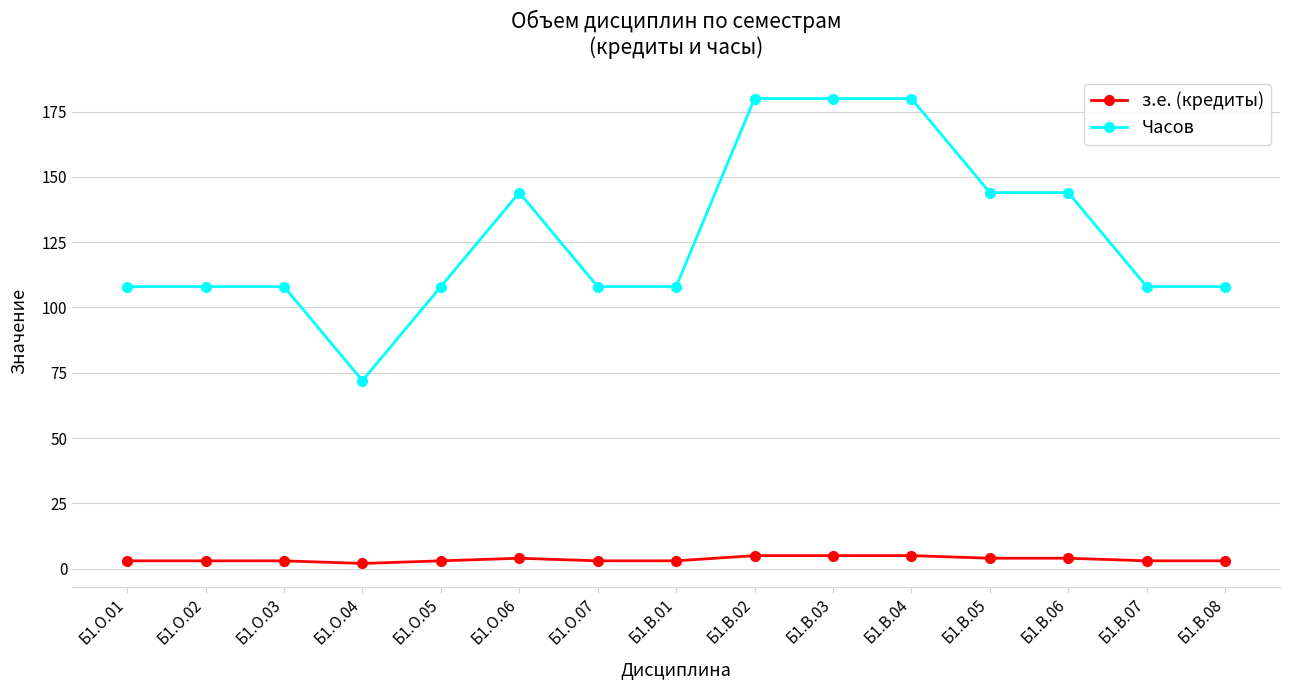

Reading right to left, extract all data points from this chart.

з.е. (кредиты): 3	3	4	4	5	5	5	3	3	4	3	2	3	3	3
Часов: 108	108	144	144	180	180	180	108	108	144	108	72	108	108	108